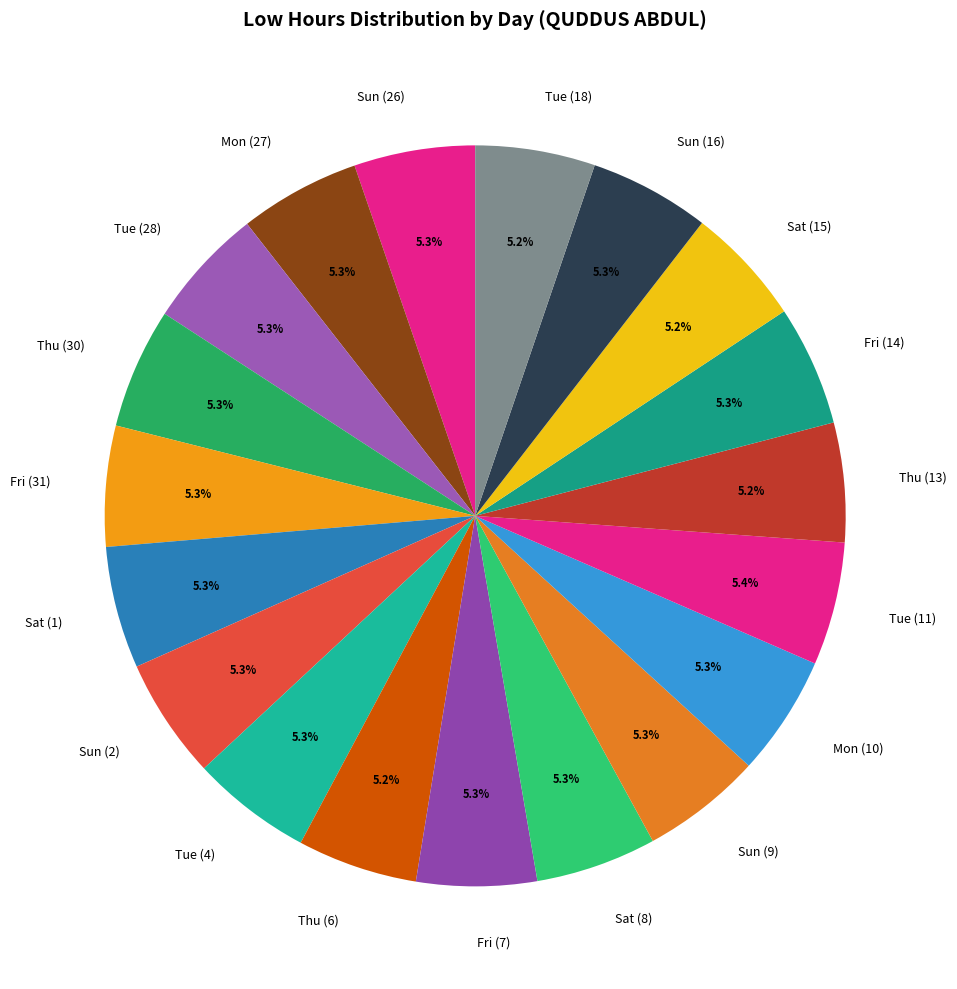

True or false: Fri (14) accounts for 5% of the total.

True